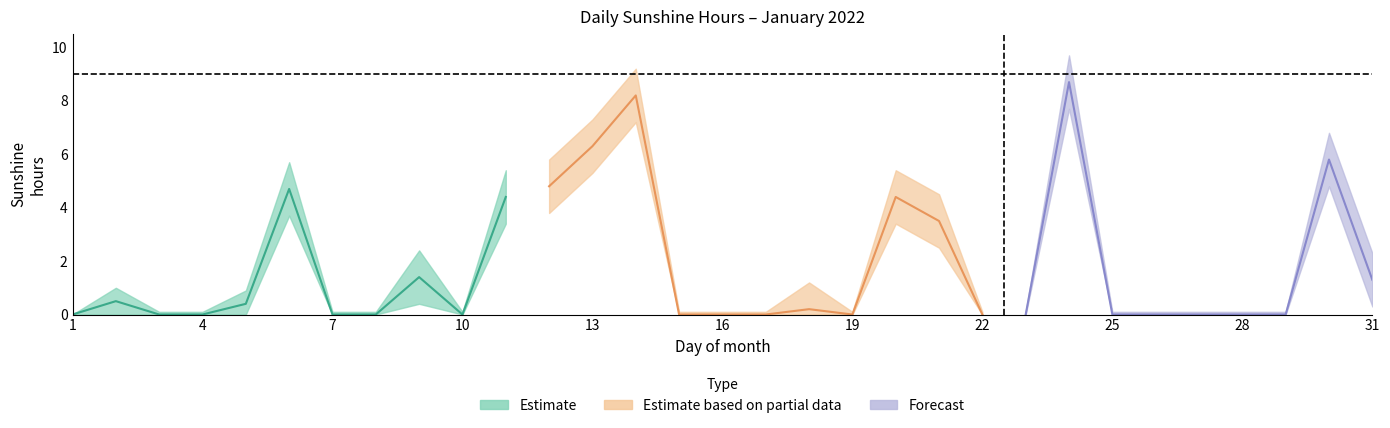

What is the average value of the Daily Sunshine (hours) series?

1.8